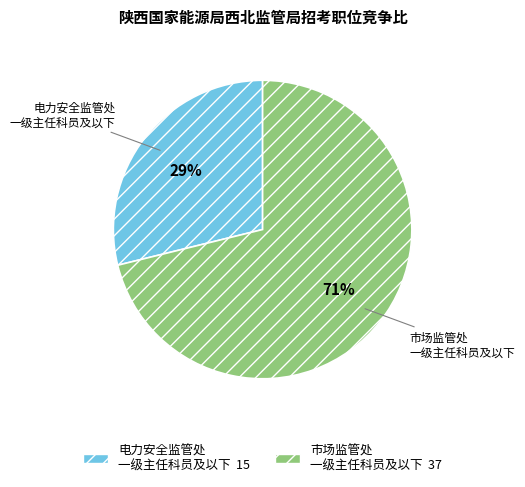

Is there a majority slice in this chart?

Yes